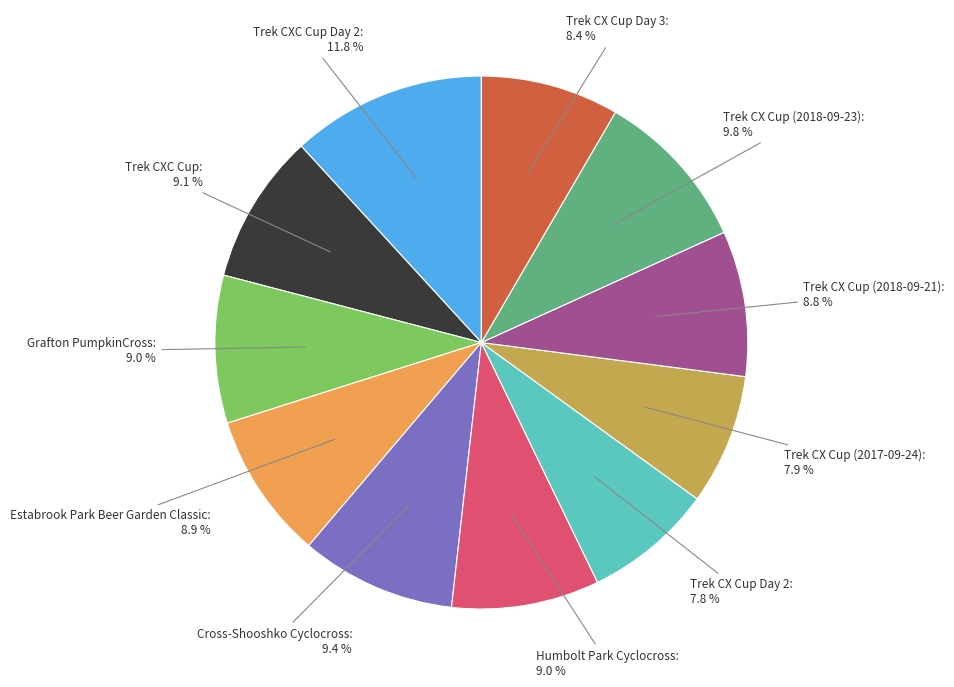

To the nearest percent, what is the difference between the largest and smallest slice percentages?

4%